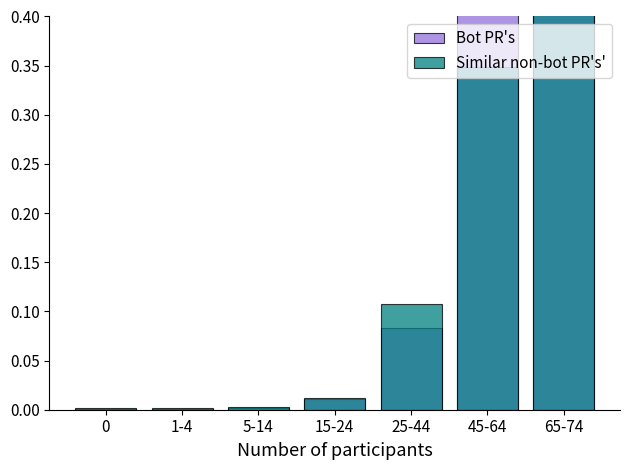

What is the label of the 2nd bar from the left?

1-4